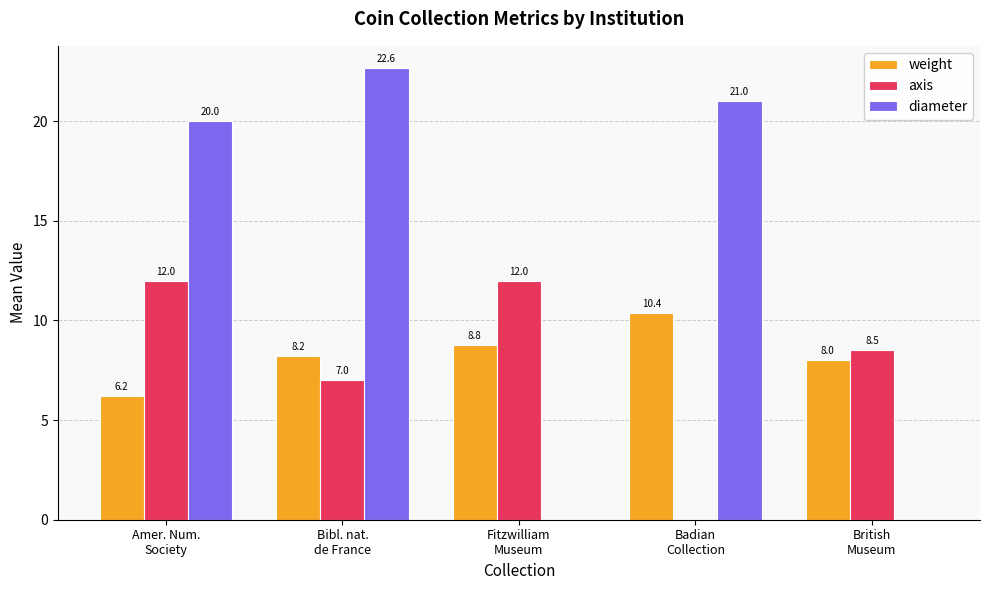

Is it true that weight equals 6.2 at Amer. Num.
Society?

True